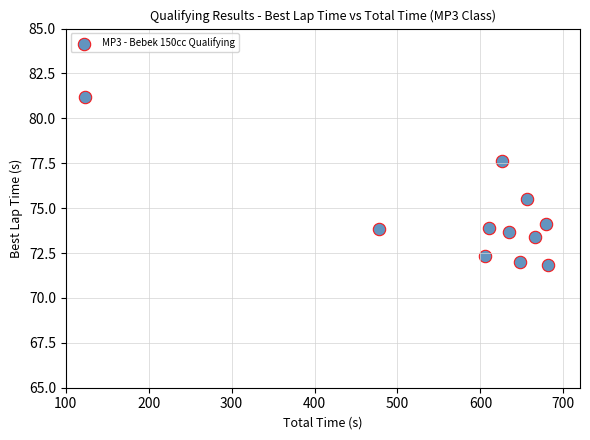

What Y value in the scatter plot is closest to 76?

75.5